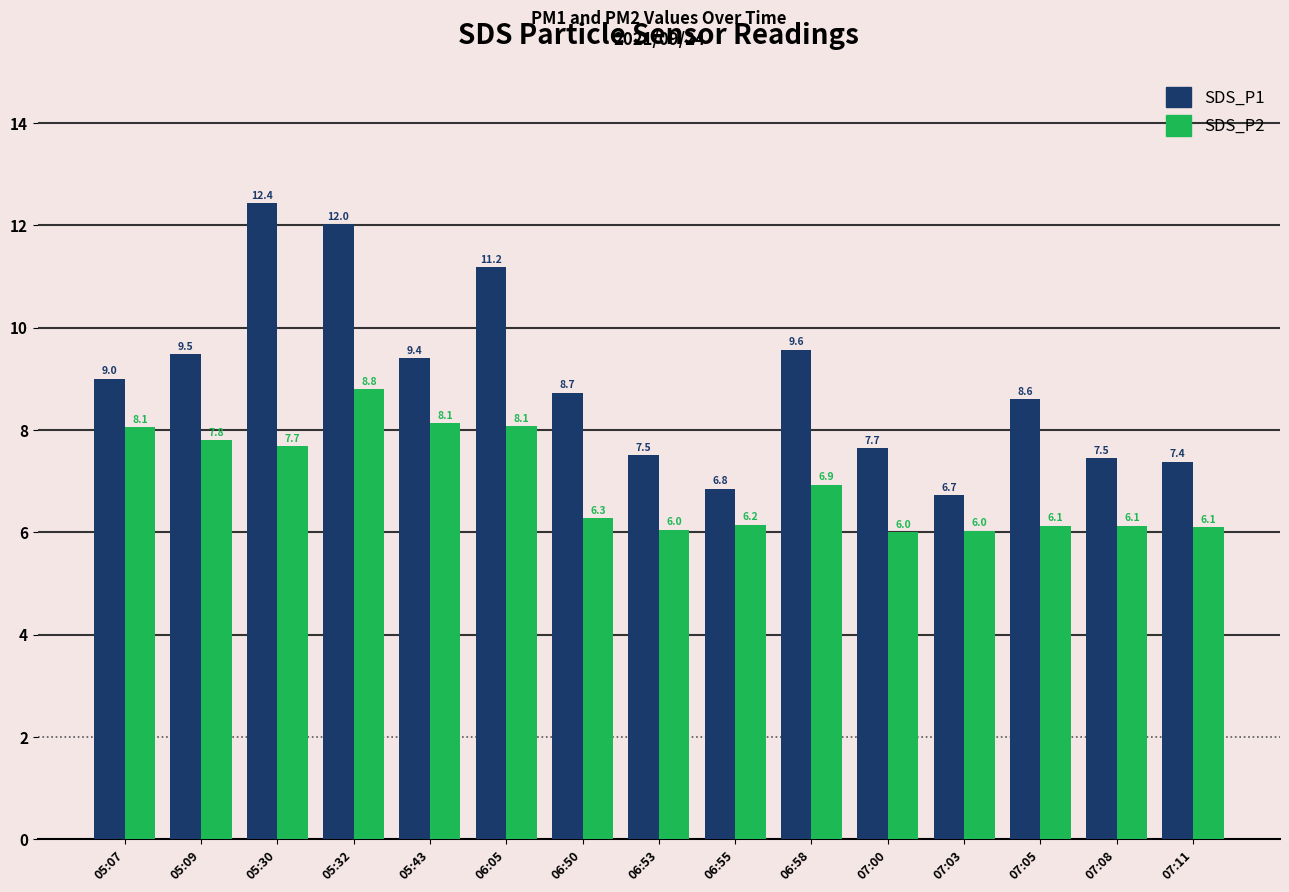

Which series has the widest spread of values?

SDS_P1